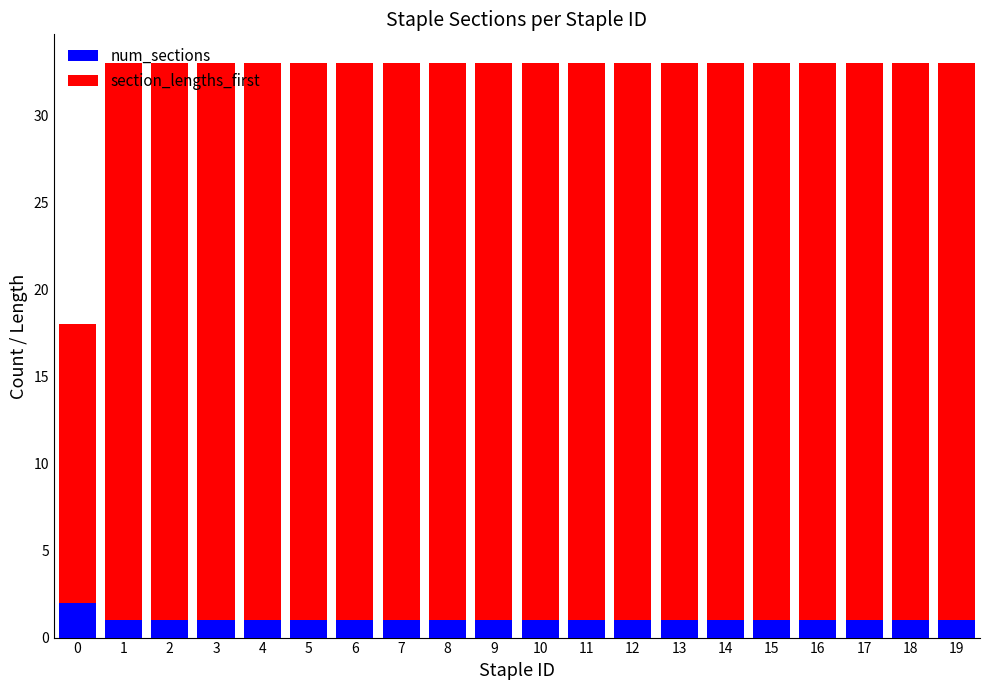

What is the total value across all series at 13?

33